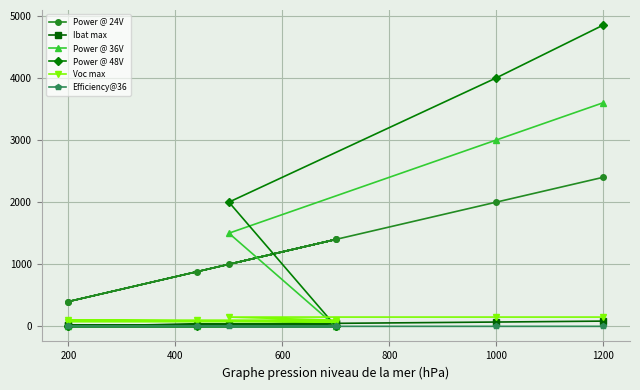

What are all the series names shown in the legend?

Power @ 24V, Ibat max, Power @ 36V, Power @ 48V, Voc max, Efficiency@36